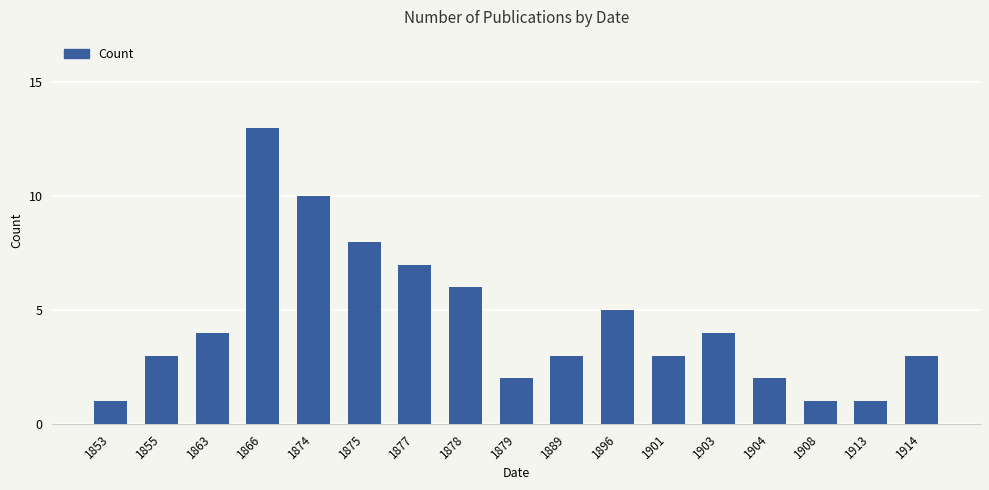

Reading left to right, list all the values displayed in this chart.

1	3	4	13	10	8	7	6	2	3	5	3	4	2	1	1	3